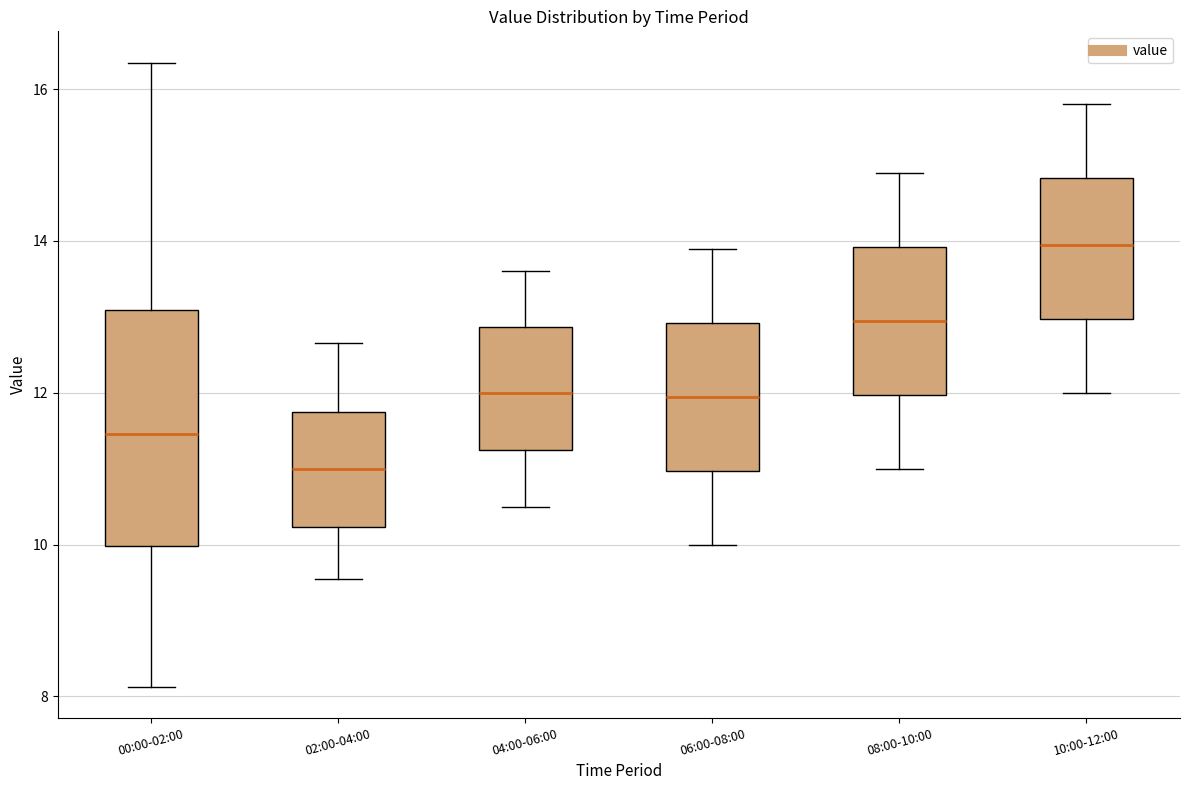

Reading left to right, read every box against the y-axis: the position of its median line, the range the box covers, and the ends of its whiskers. The values are not printed on the chart, so give them approximately, as read against the axis.

00:00-02:00: median 11.4, box 10.0 to 13.0, whiskers 8.2 to 16.4
02:00-04:00: median 11.0, box 10.2 to 11.8, whiskers 9.6 to 12.6
04:00-06:00: median 12.0, box 11.2 to 12.8, whiskers 10.6 to 13.6
06:00-08:00: median 12.0, box 11.0 to 13.0, whiskers 10.0 to 14.0
08:00-10:00: median 13.0, box 12.0 to 14.0, whiskers 11.0 to 15.0
10:00-12:00: median 14.0, box 13.0 to 14.8, whiskers 12.0 to 15.8